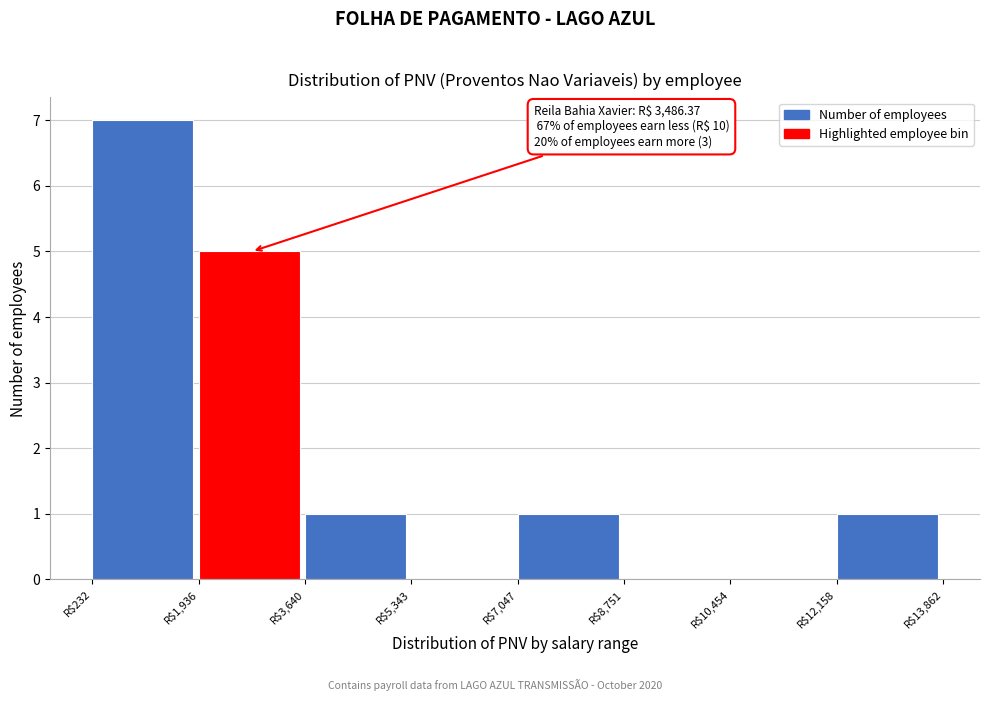

Which range on the x-axis has the tallest bar?

200 to 2000